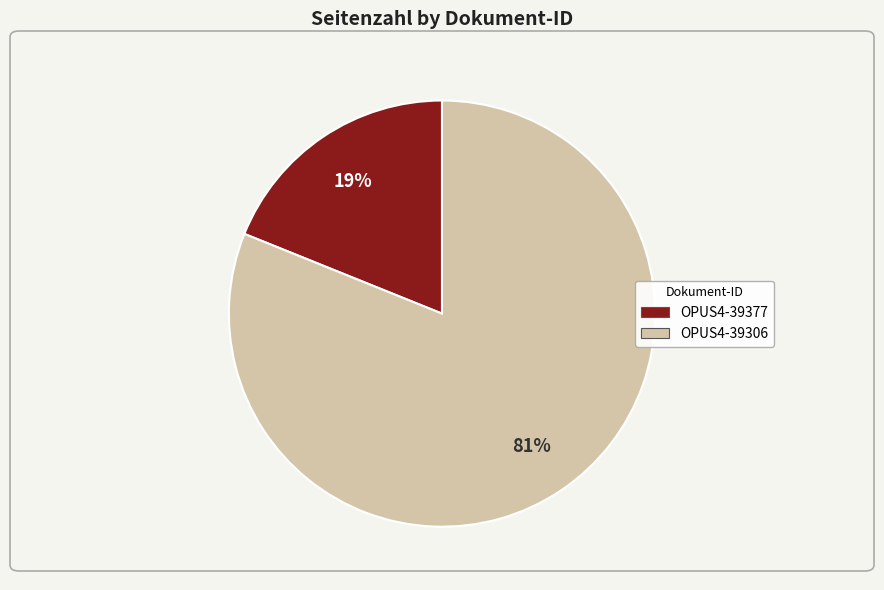

Is it true that OPUS4-39377 is 19% of the pie?

True